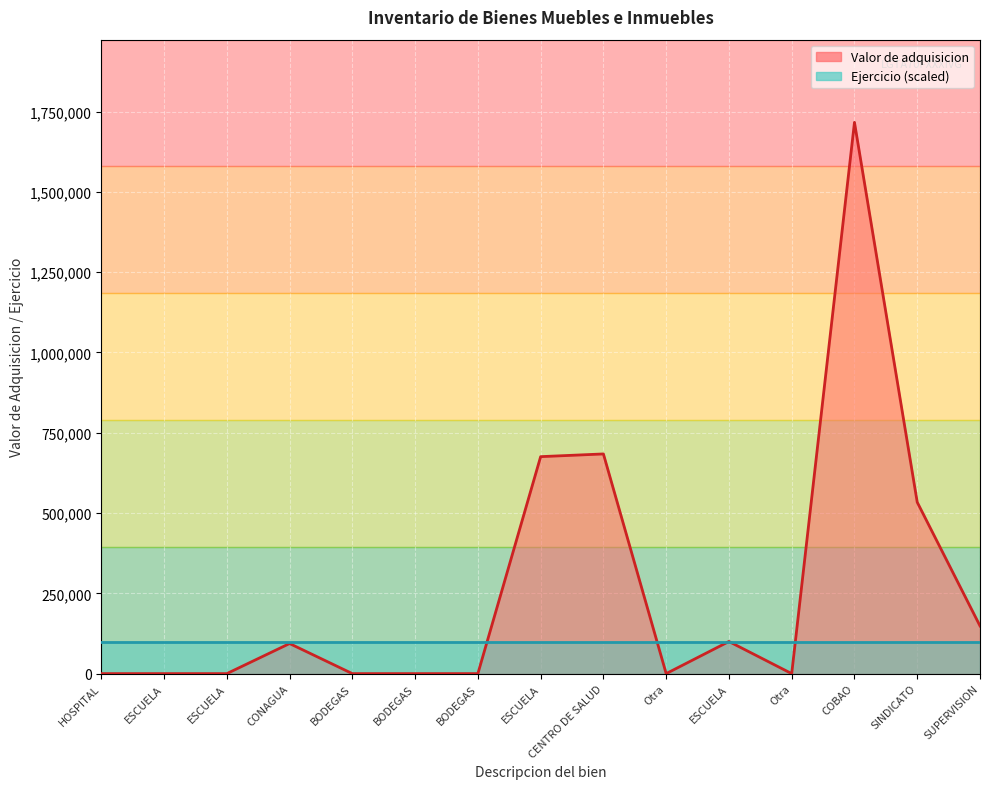

Reading left to right, extract all data points from this chart.

HOSPITAL=0.0	ESCUELA=0.0	ESCUELA=0.0	CONAGUA=93660.0	BODEGAS=0.0	BODEGAS=0.0	BODEGAS=0.0	ESCUELA=675564.4	CENTRO DE SALUD=684000.0	Otra=0.0	ESCUELA=100000.0	Otra=0.0	COBAO=1716417.6	SINDICATO=533625.0	SUPERVISION=148500.0